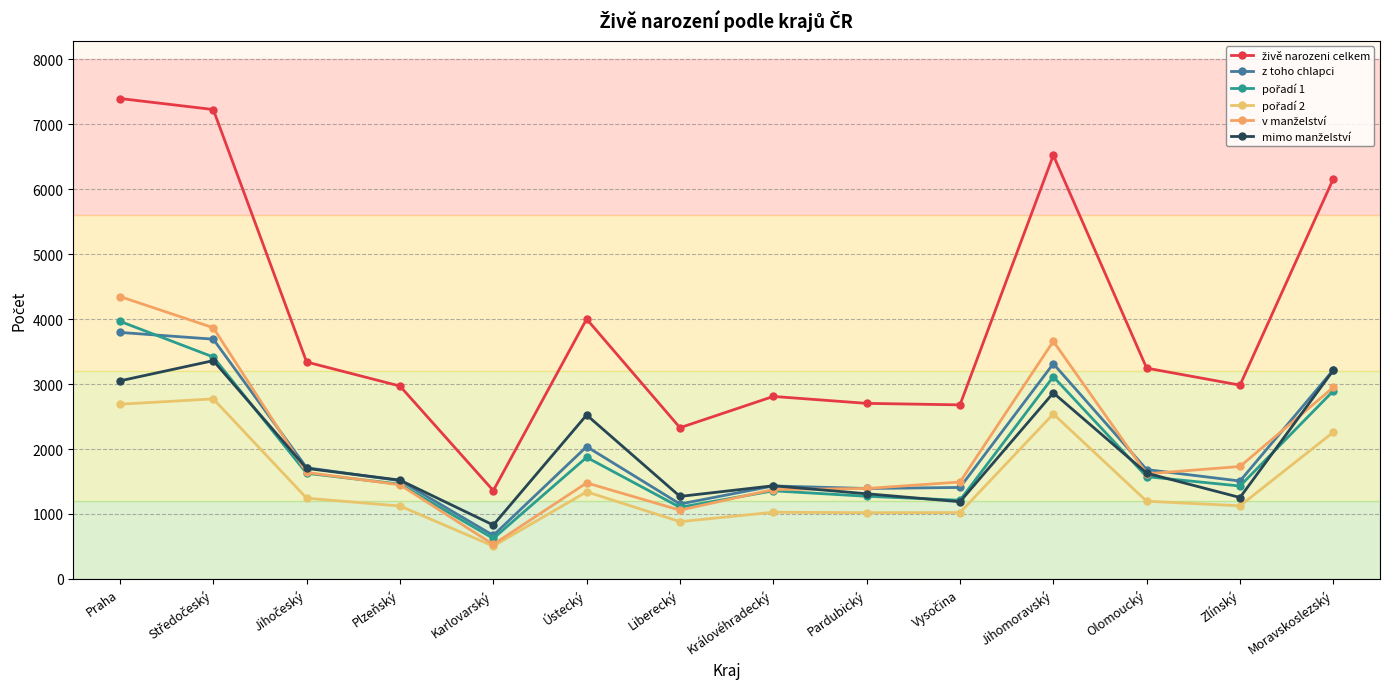

How many data points does each series have?

14